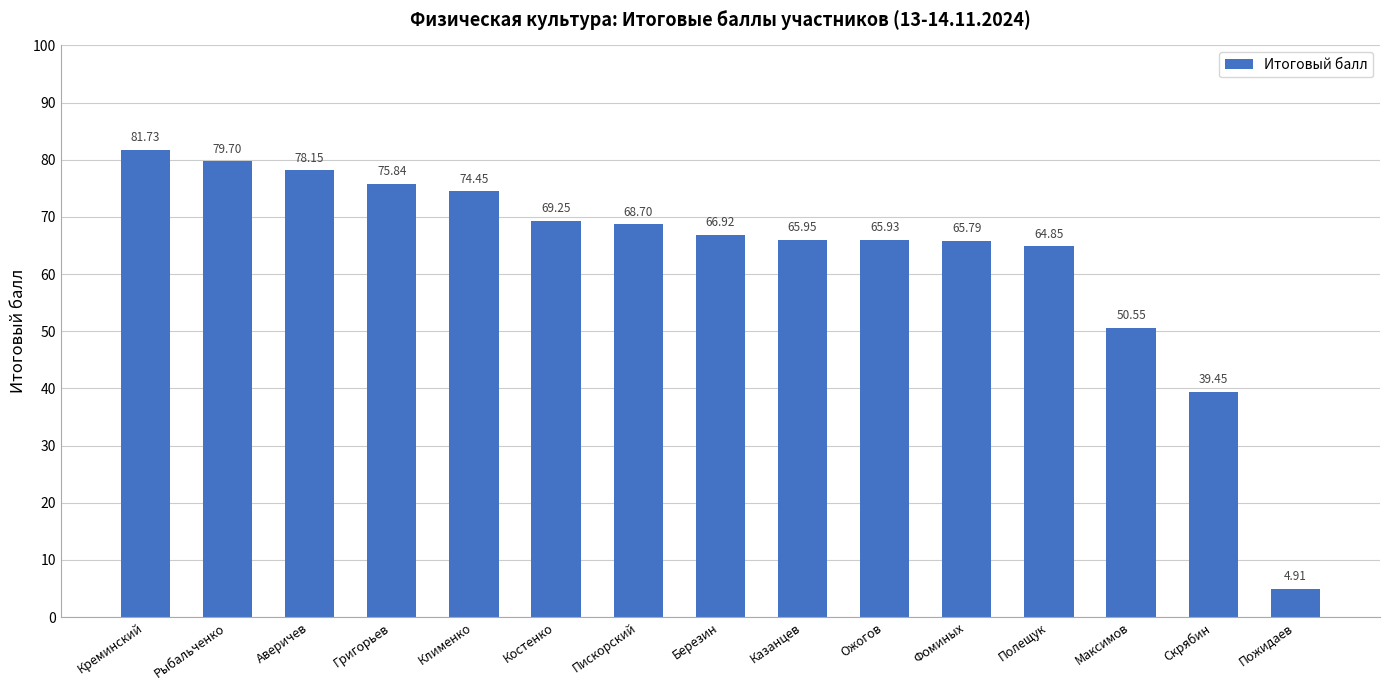

What is the label of the 7th bar from the left?

Пискорский